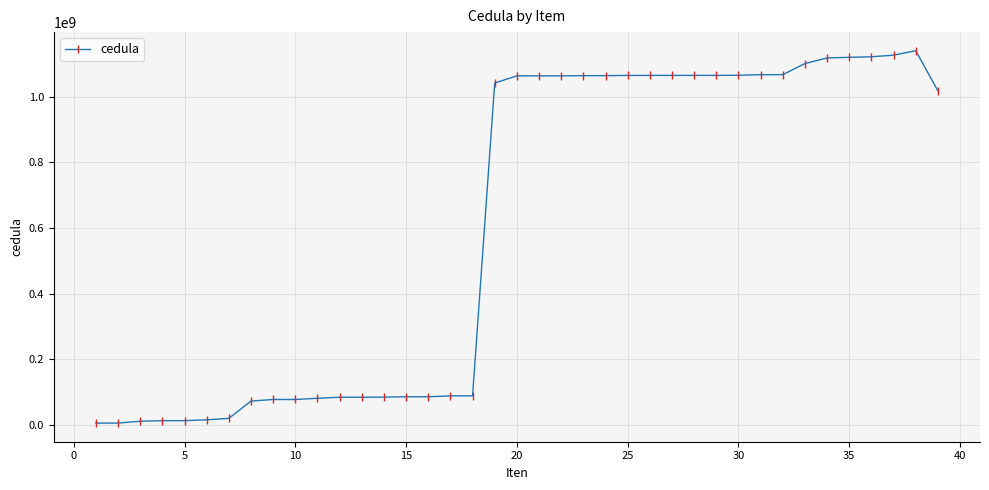

What is the maximum value shown in the chart?

1140820076